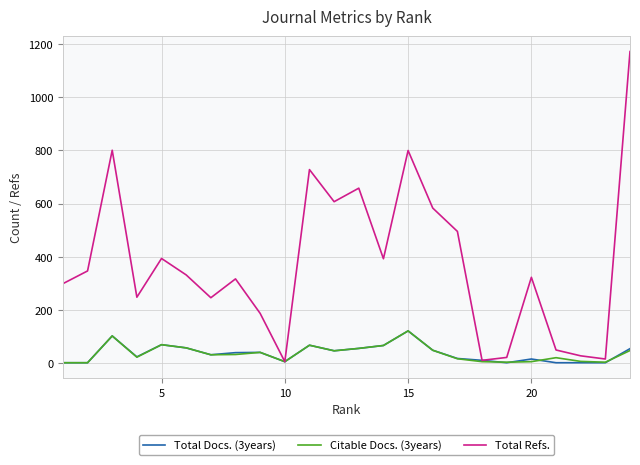

True or false: Citable Docs. (3years) has more than 2 interior local peaks.

True